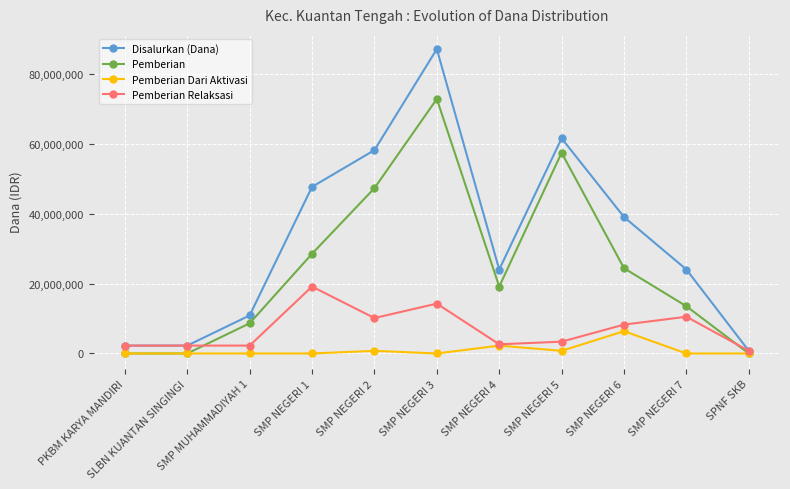

Which series has the largest range (max minus min)?

Disalurkan (Dana)